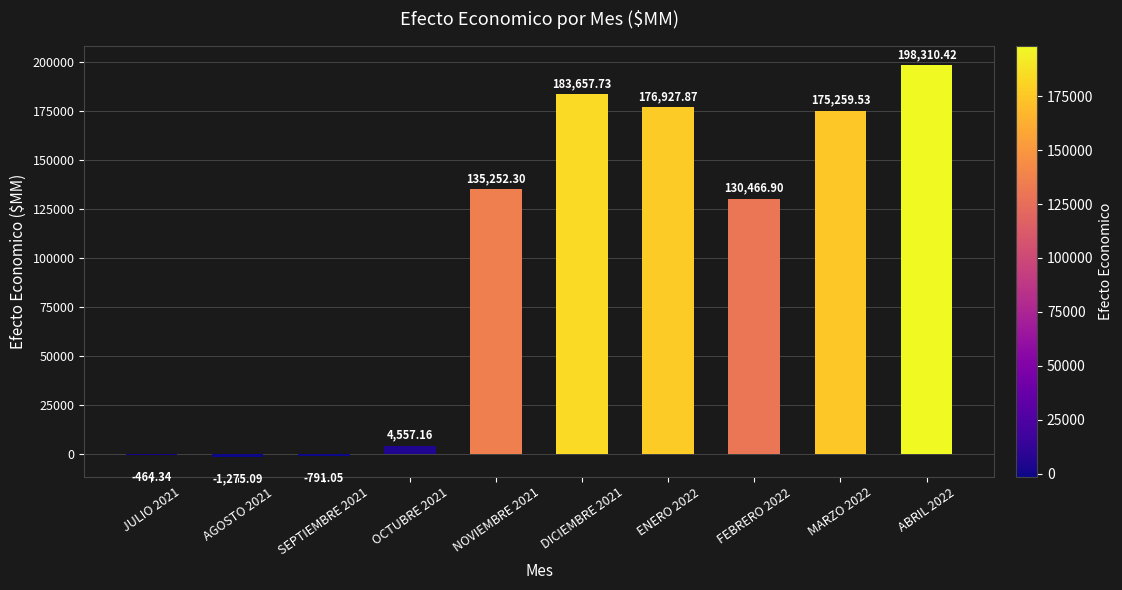

Reading left to right, list all the values displayed in this chart.

-464.3	-1275.1	-791.0	4557.2	135252.3	183657.7	176927.9	130466.9	175259.5	198310.4